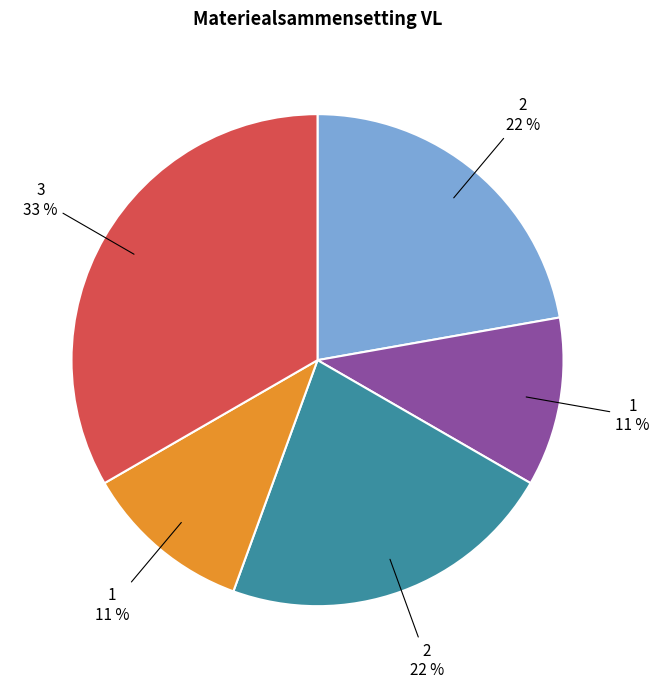

Is there a majority slice in this chart?

No